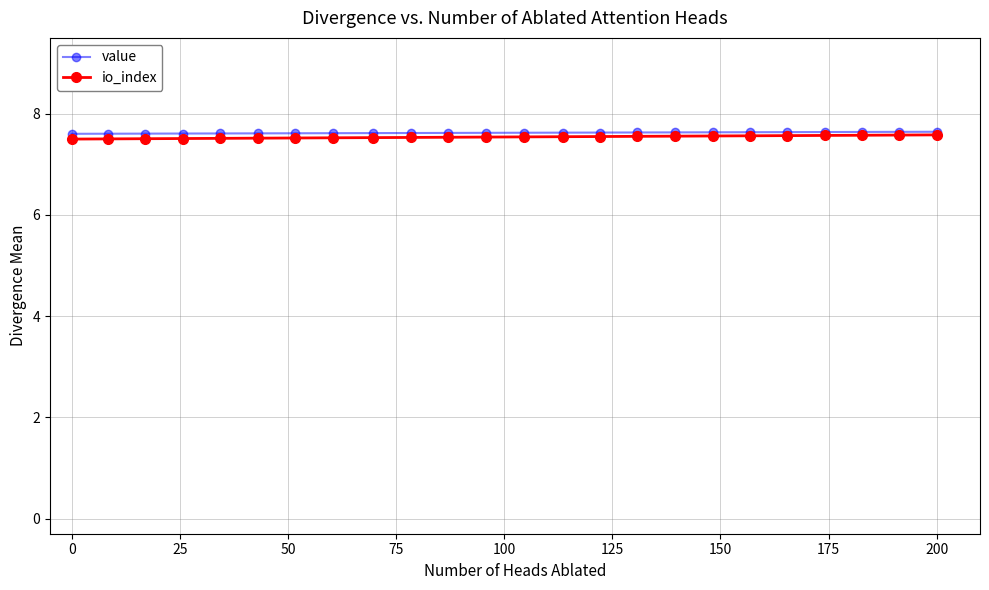

How many io_index values are between 7 and 8?

24